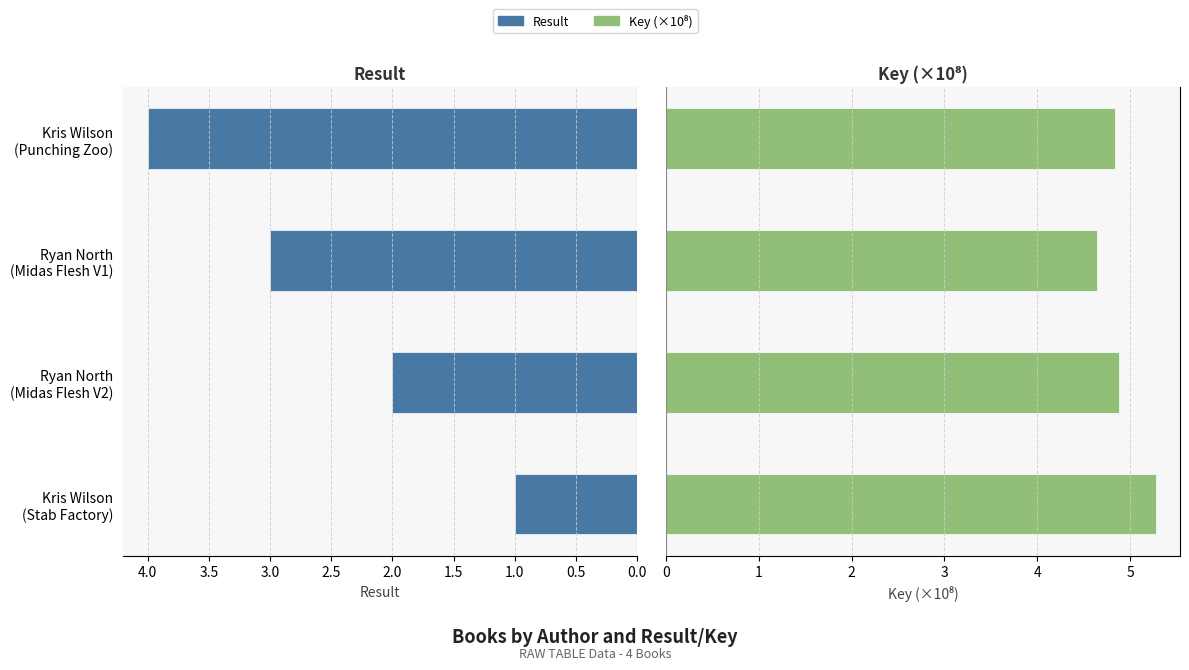

How many Result values are between 2 and 4?

3